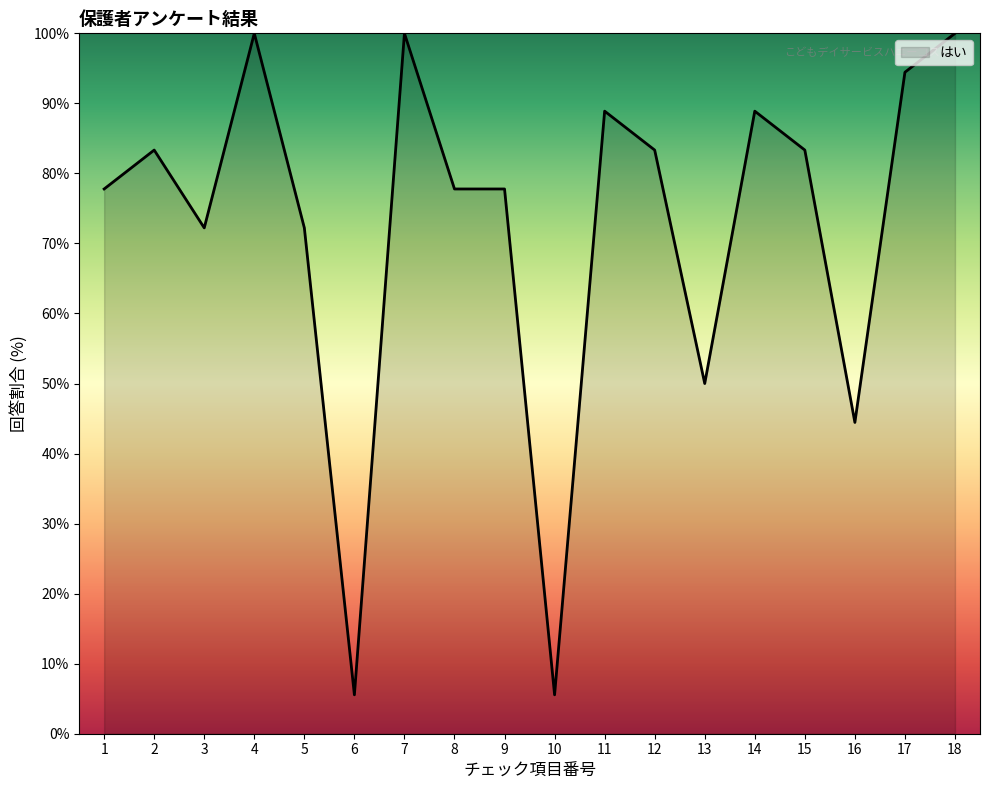

What is the difference between the maximum and minimum values?

94.4